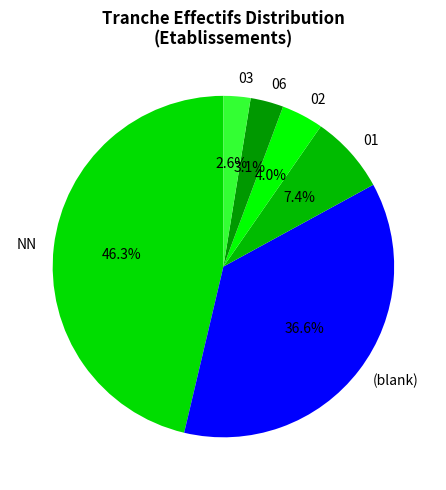

Does 03 account for over 50% of the chart?

No